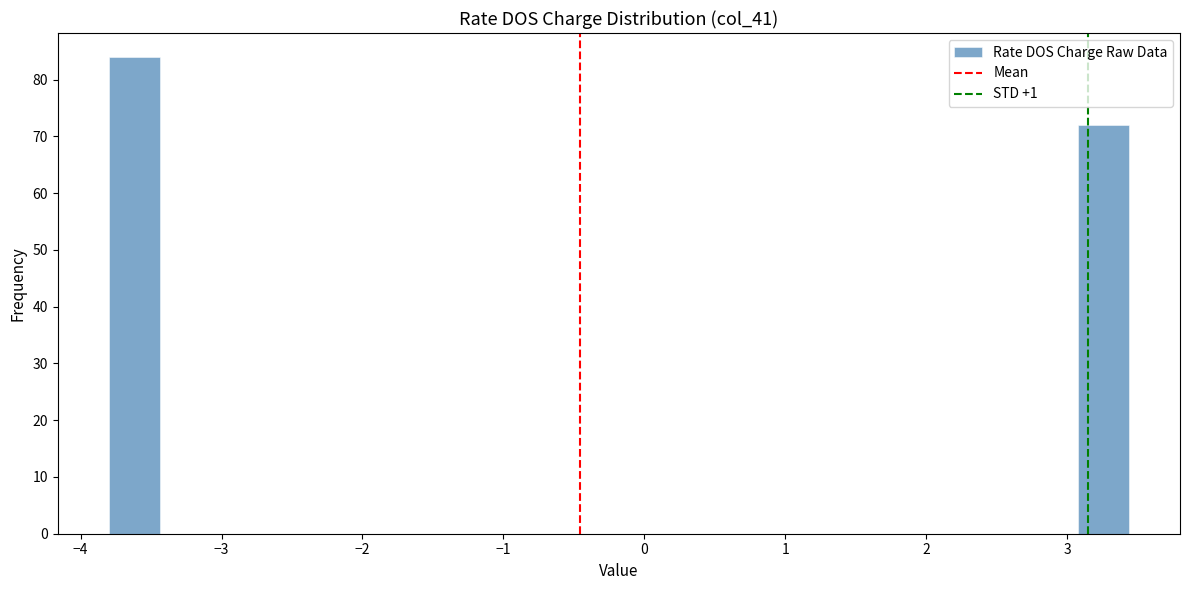

Read against the x-axis, roughly where is the centre of the tallest bar?

-3.6